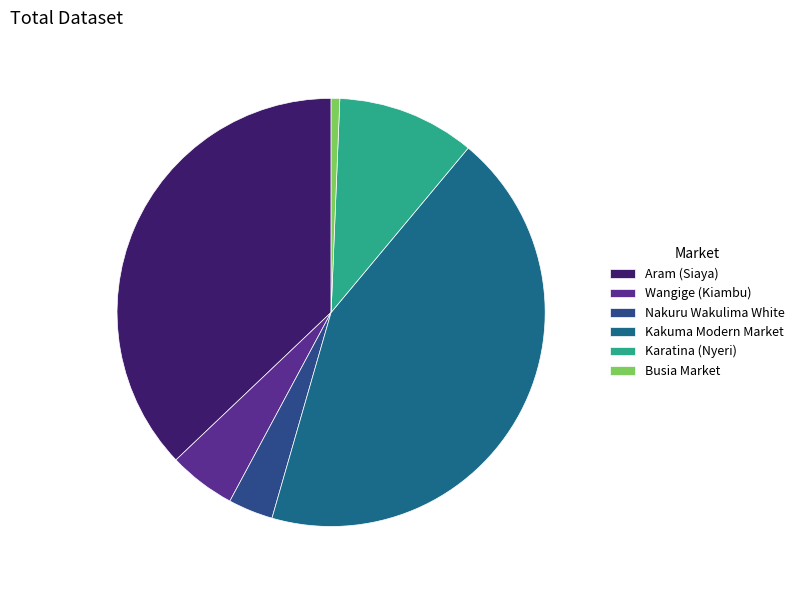

Do Wangige (Kiambu) and Busia Market together represent more than half of the pie?

No